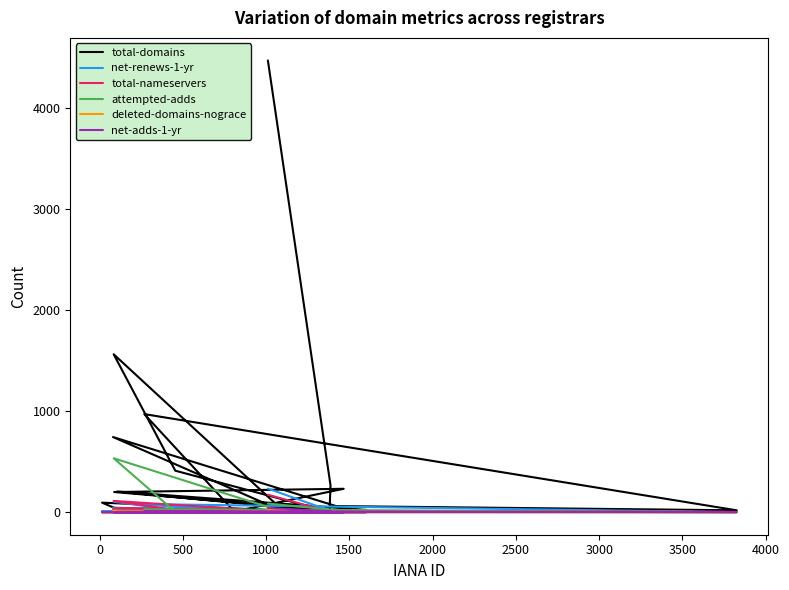

True or false: total-domains has more than 2 interior local peaks.

True